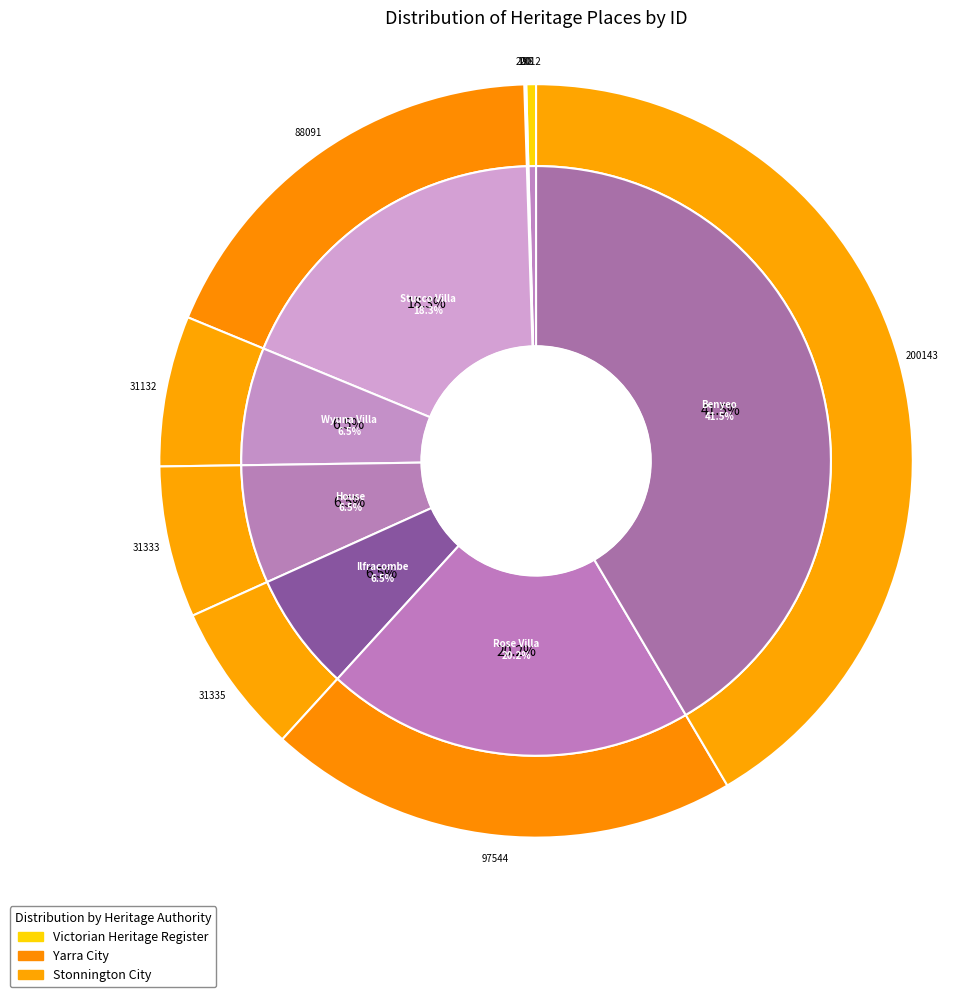

Rank the categories by value from highest to lowest.

Benyeo, Rose Villa, Stucco Villa, Ilfracombe, House, Wyuna Villa, MIHARO, CULLYMONT, EYRE COURT